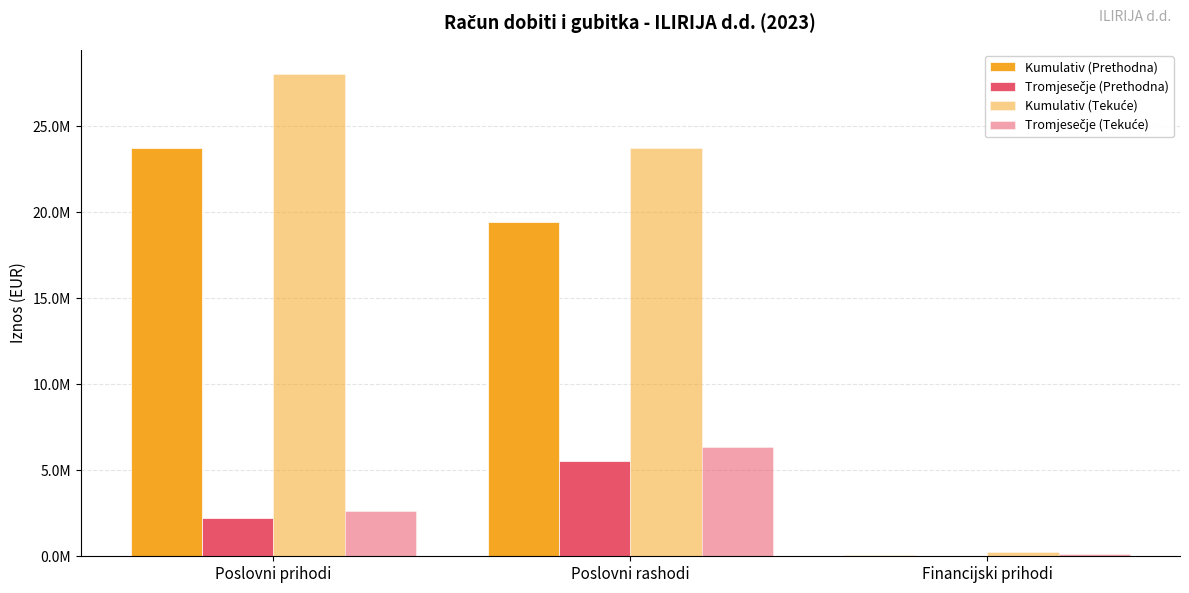

Are the bars horizontal?

No